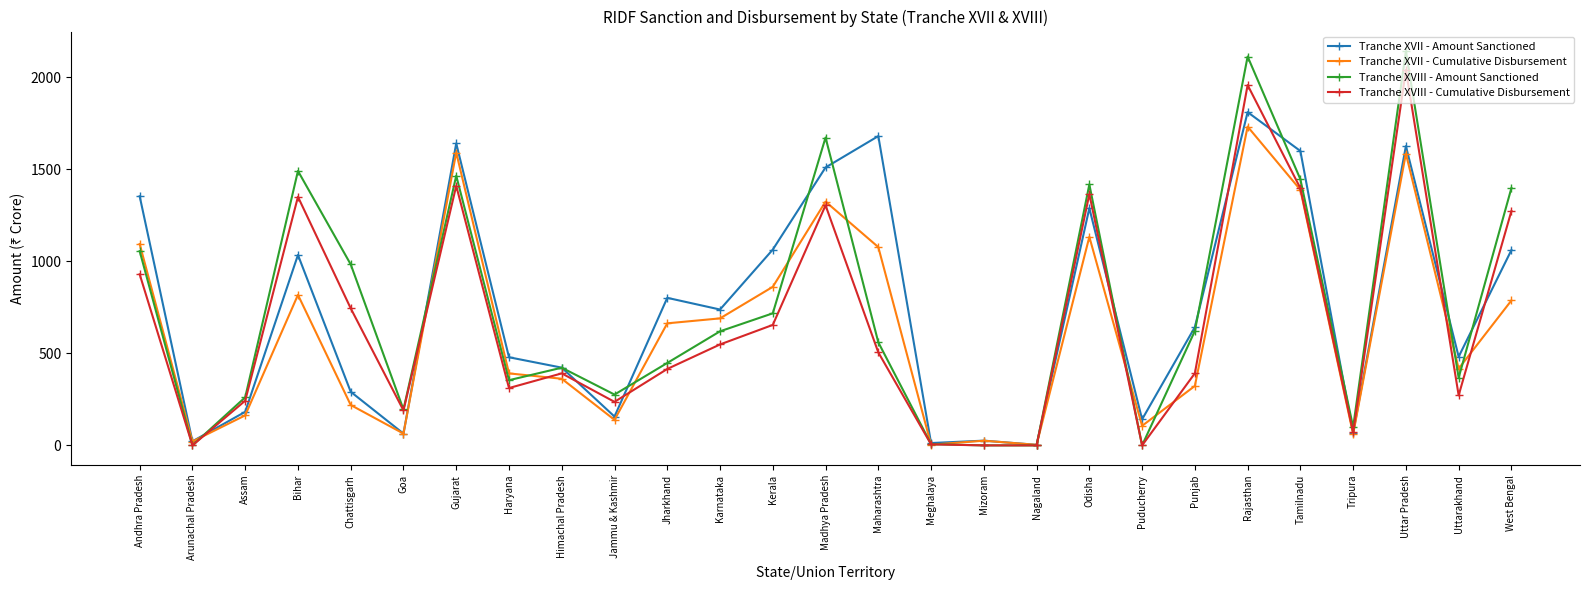

True or false: Tranche XVIII - Cumulative Disbursement has a value of -795.4 at Mizoram.

False